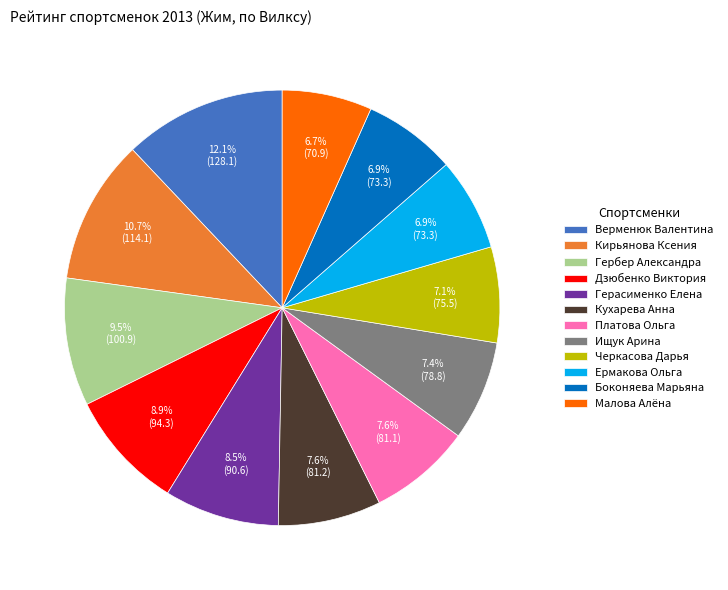

Does Черкасова Дарья account for over 50% of the chart?

No